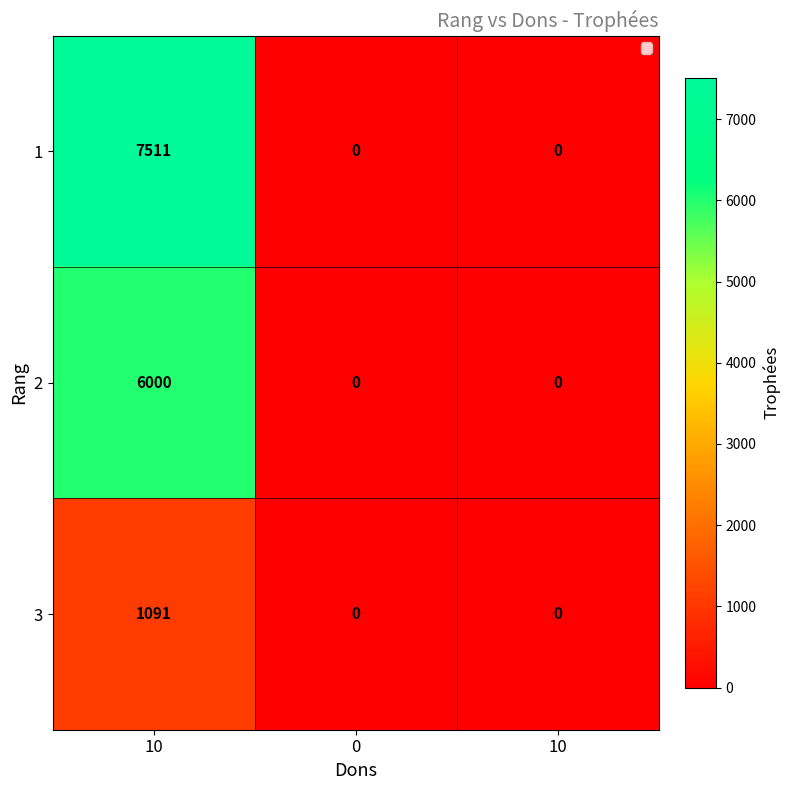

How many positive values does the 3 series have?

1